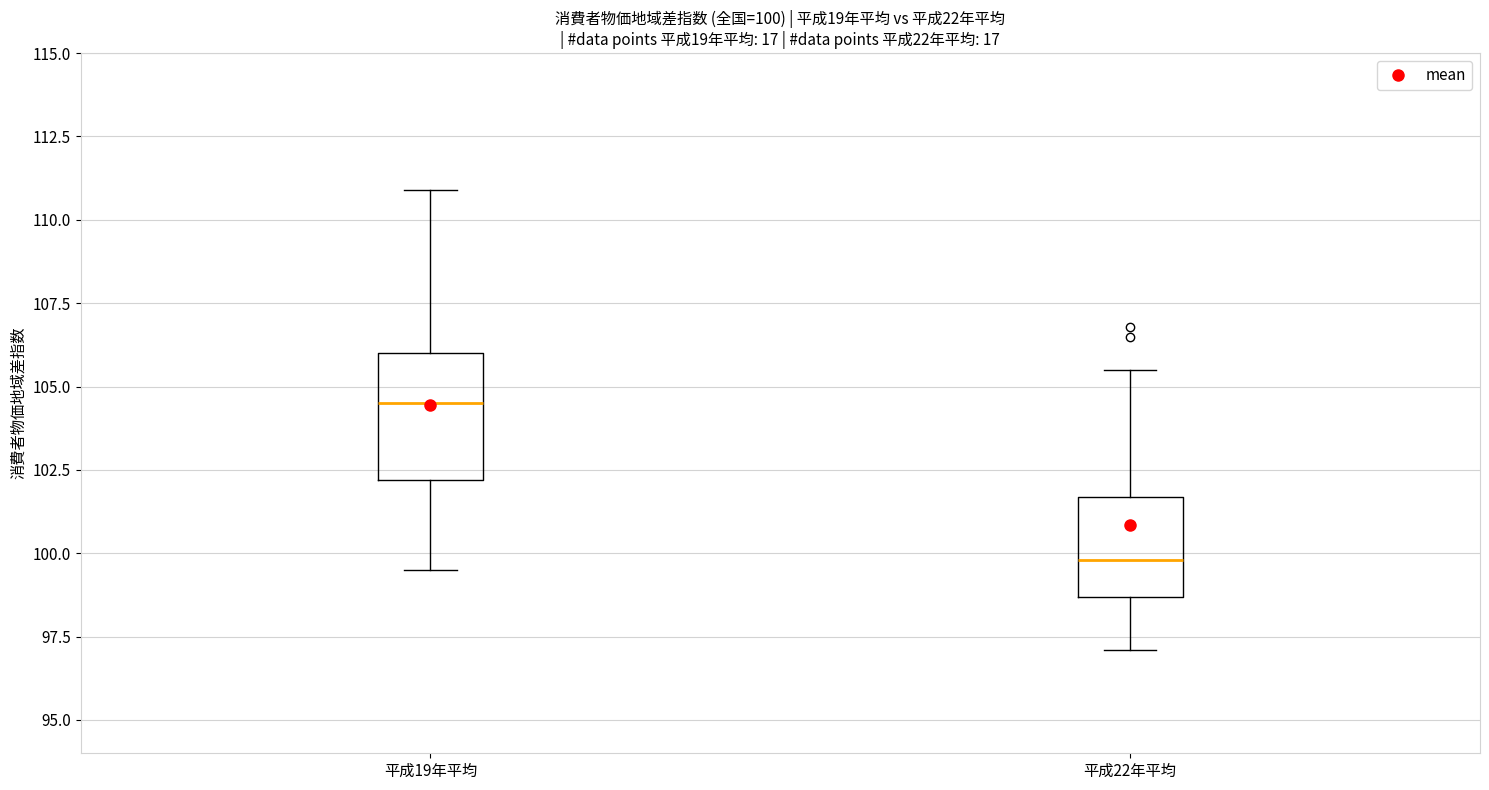

Which box's median line is the highest?

平成19年平均